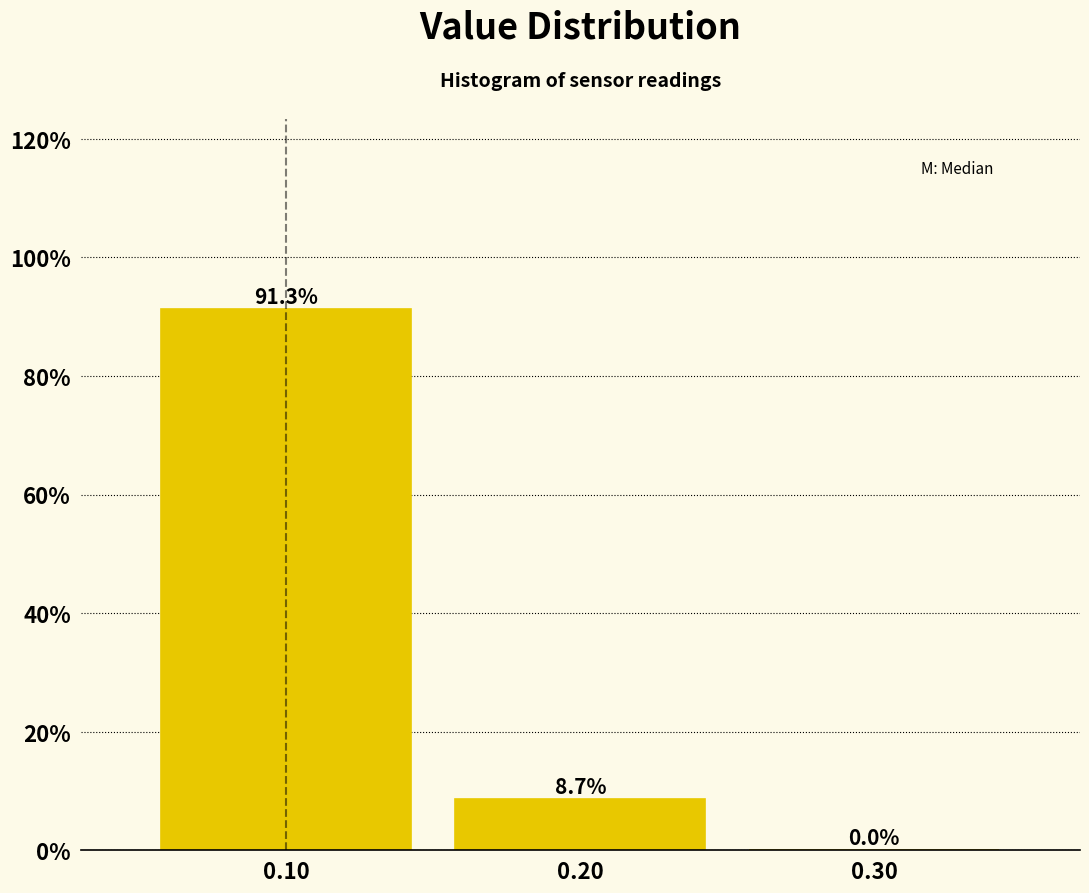

How tall is the bar that spans 0.05 to 0.15 on the x-axis?

91.3